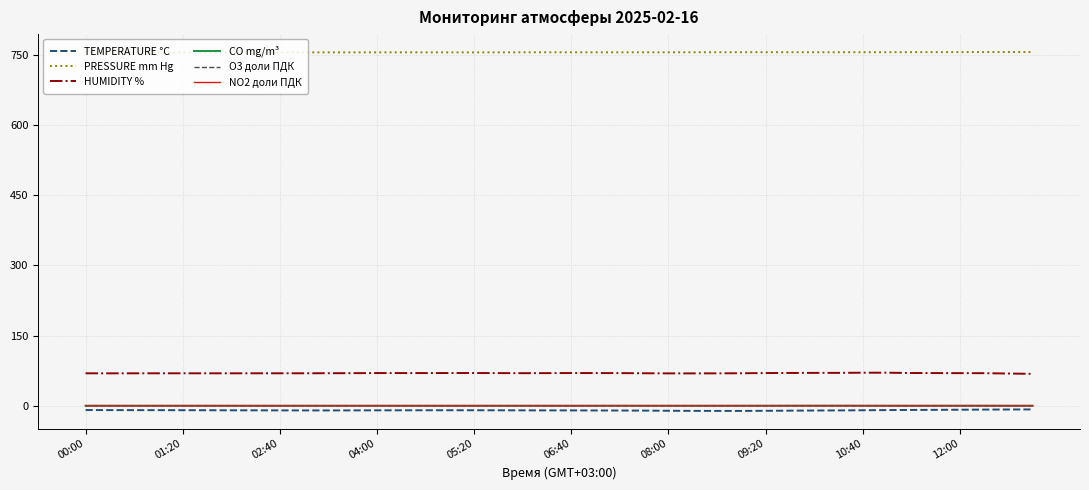

Which series has the largest total across all categories?

PRESSURE mm Hg